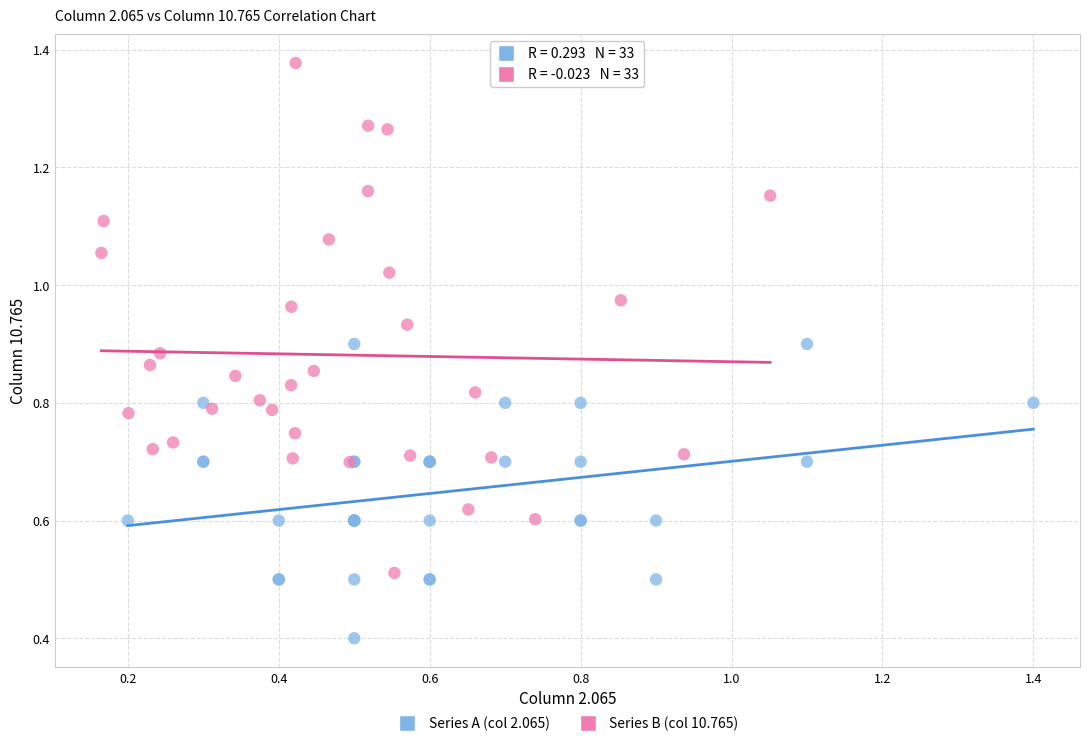

Which series contains the highest Y value?

Series B (col 10.765)